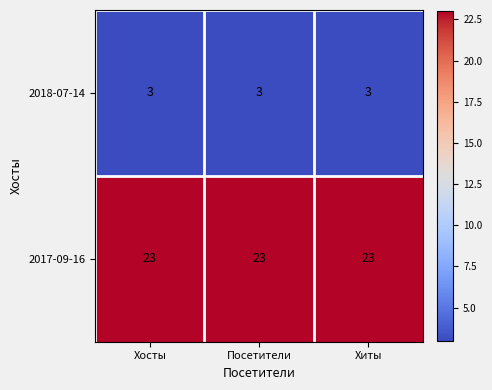

What is the sum of all 2017-09-16 values?

69